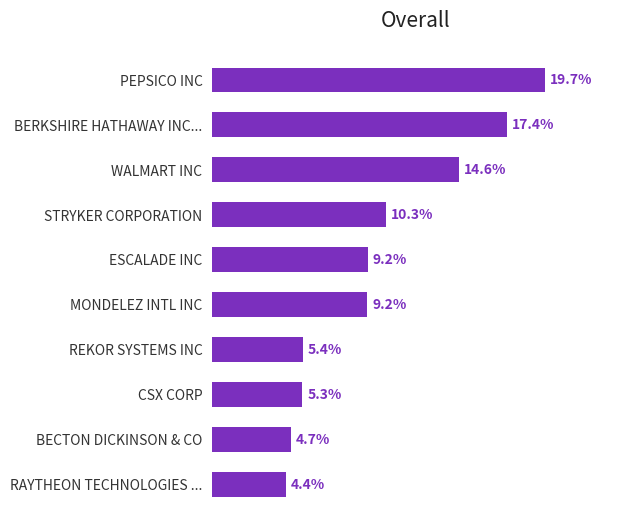

Between BERKSHIRE HATHAWAY INC... and ESCALADE INC, which is larger?

BERKSHIRE HATHAWAY INC...